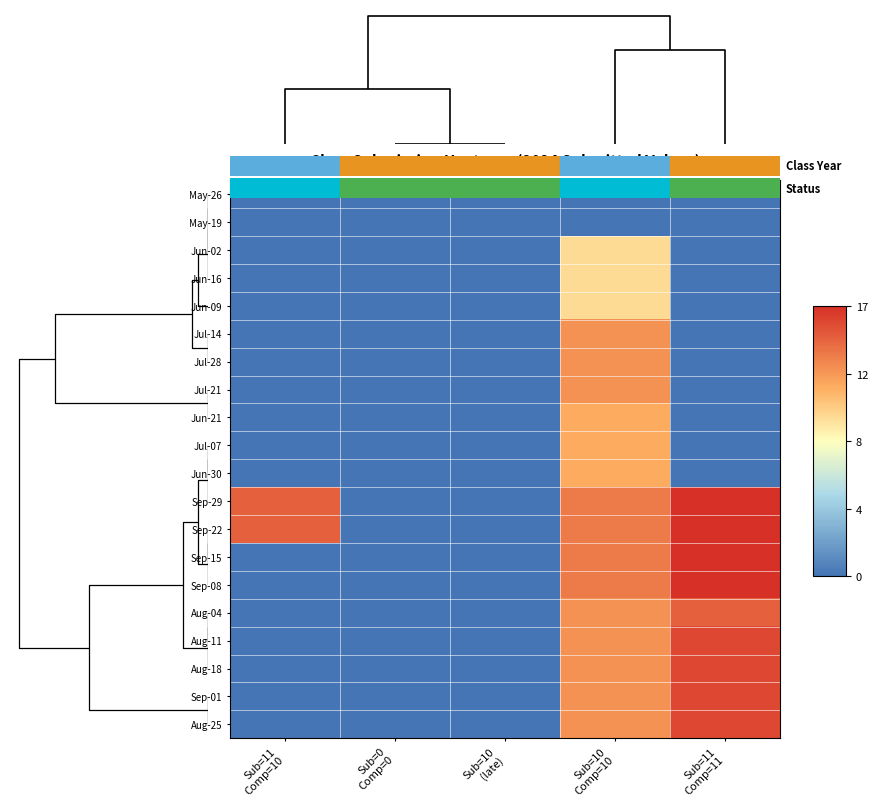

Between Sub=11
Comp=11 and Sub=11
Comp=10, which is larger?

Sub=11
Comp=11